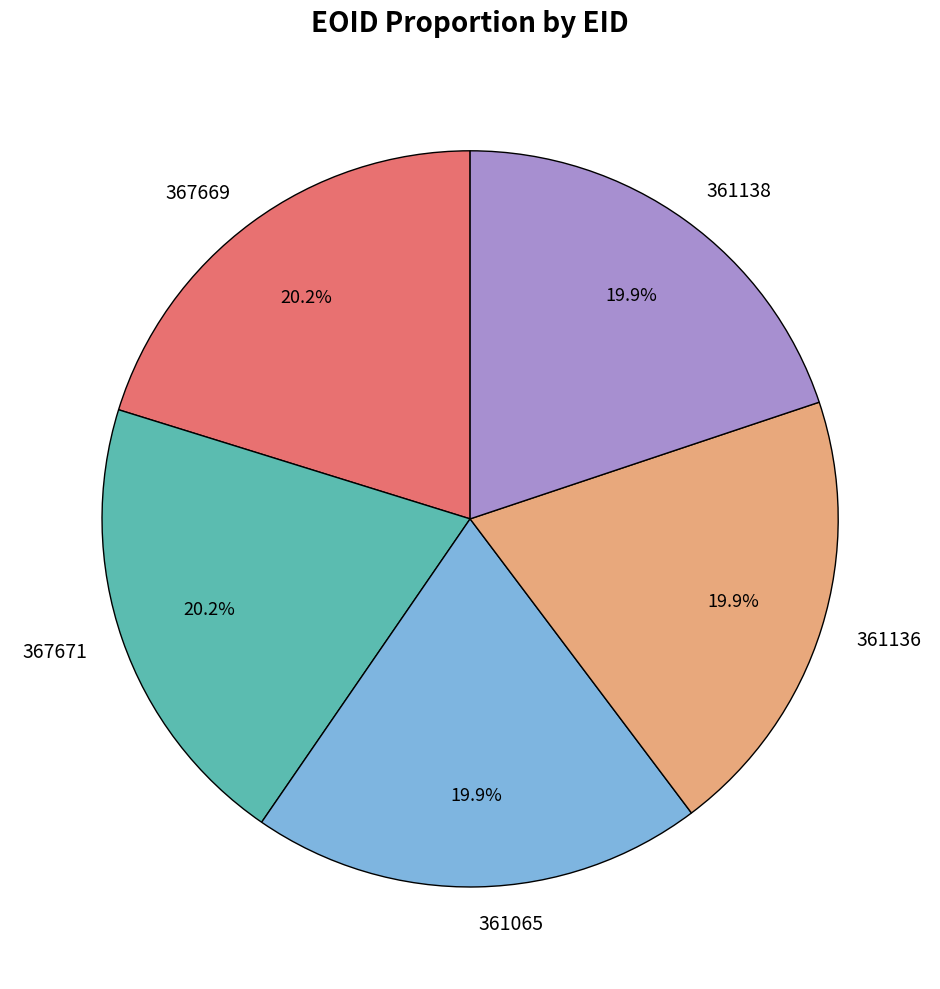

Combined, what portion of the pie is 367669 and 361136?

40.1%